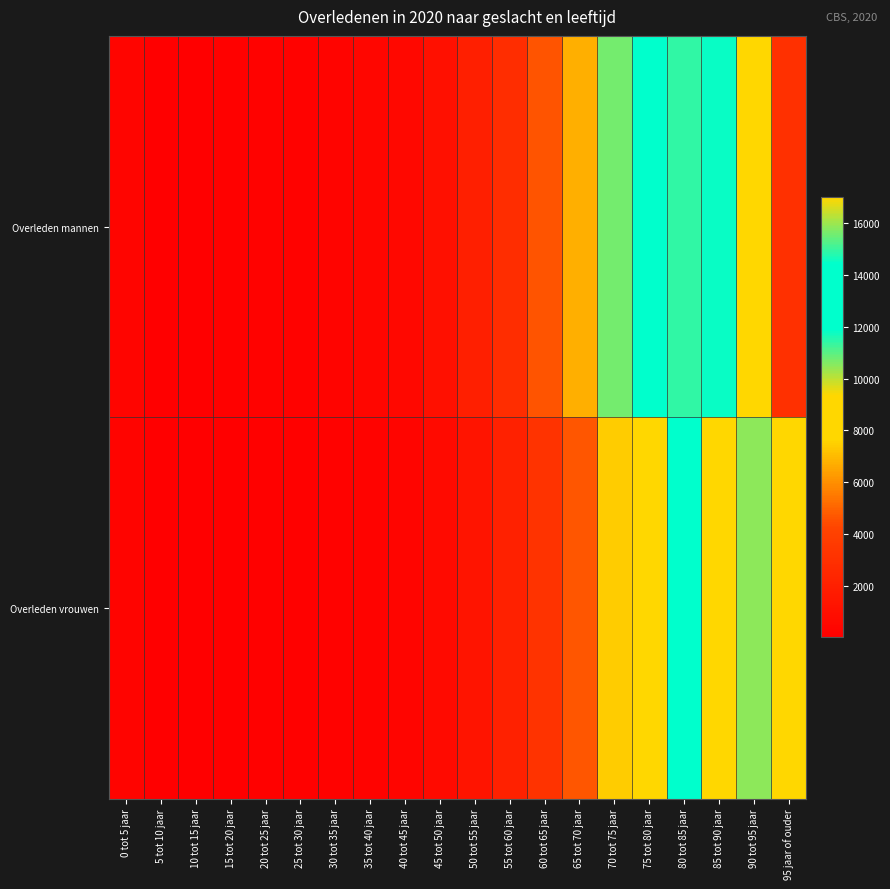

Rank the series at 40 tot 45 jaar from lowest to highest value.

Overleden vrouwen, Overleden mannen